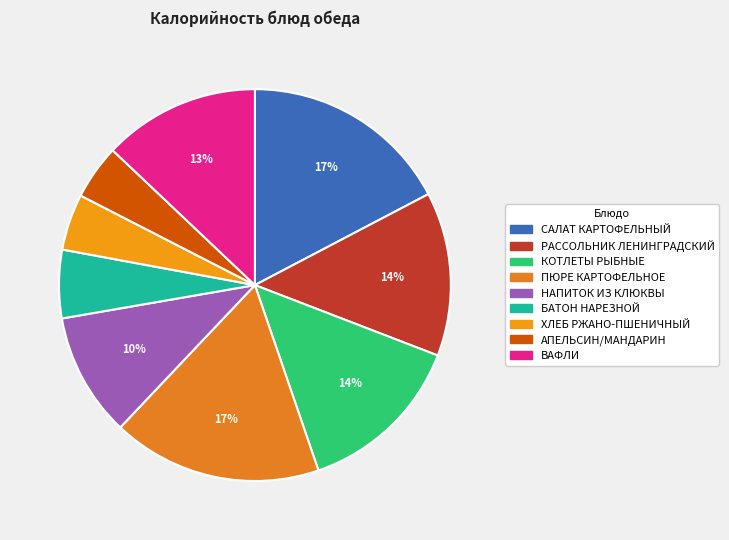

How many segments does this pie chart have?

9